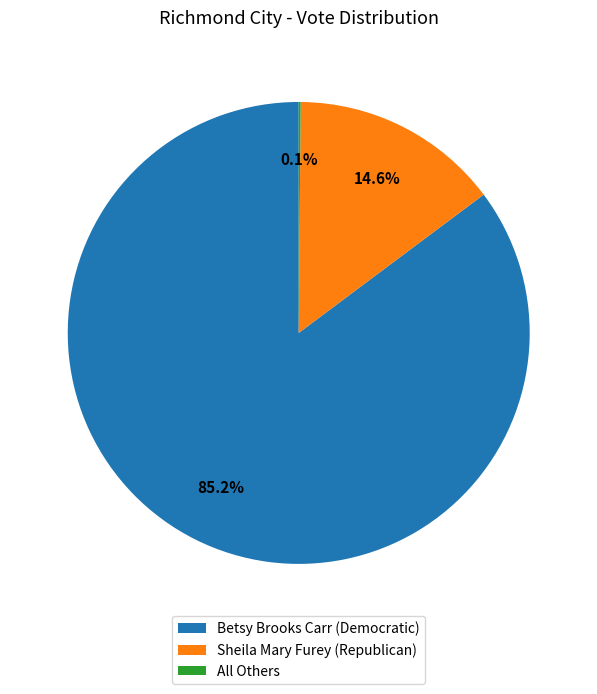

Does Betsy Brooks Carr (Democratic) account for over 50% of the chart?

Yes